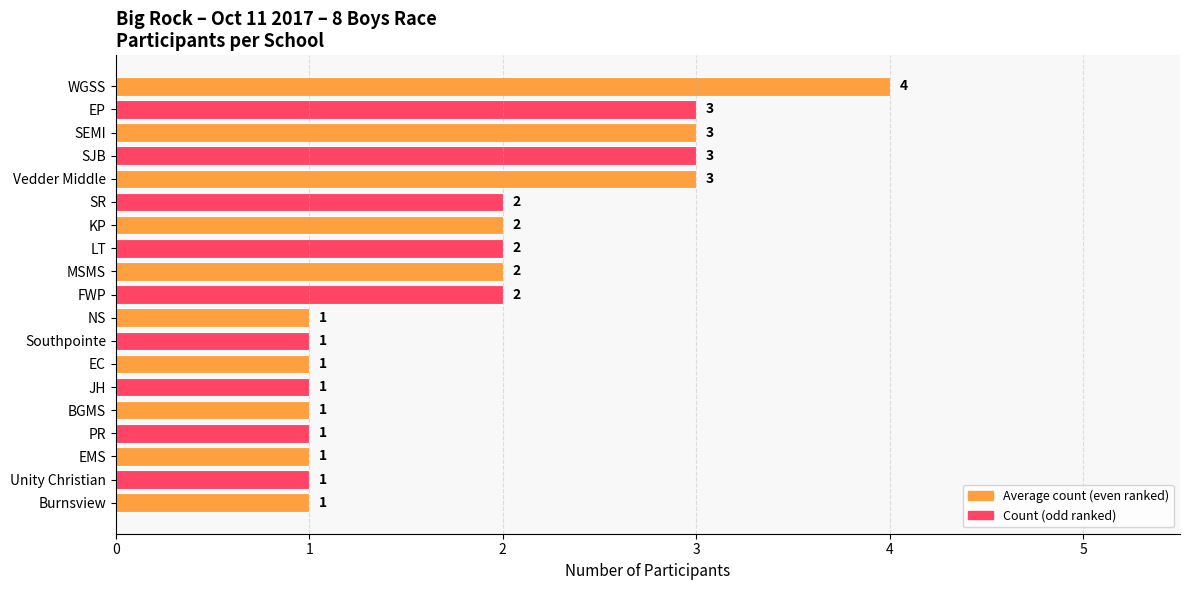

What is the difference between the maximum and minimum values?

3